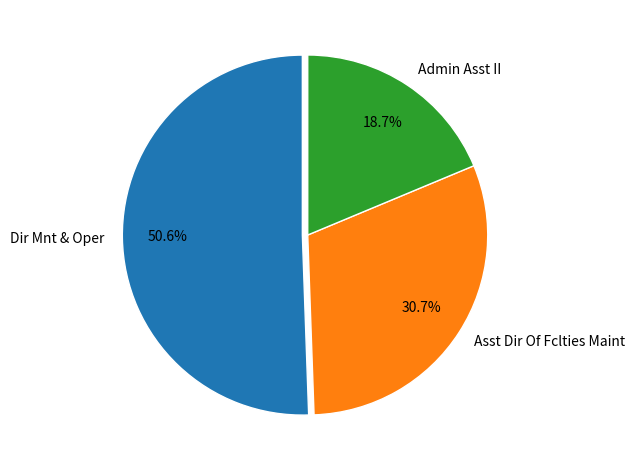

To the nearest percent, what is the average slice percentage?

33%